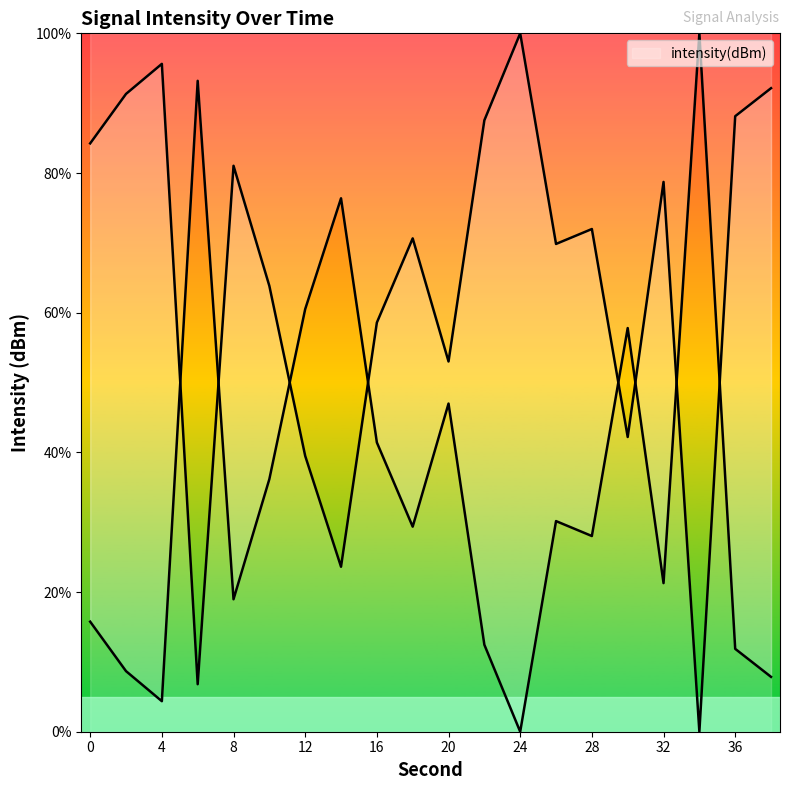

List the labels in order of value, largest first.

34, 6, 14, 12, 30, 20, 16, 10, 26, 18, 28, 32, 8, 0, 22, 36, 2, 38, 4, 24